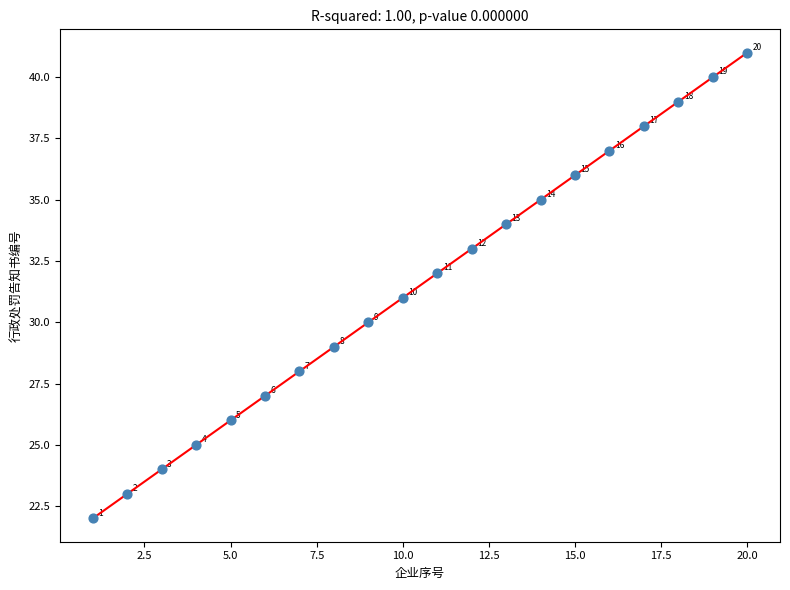

What Y value in the scatter plot is closest to 31?

31